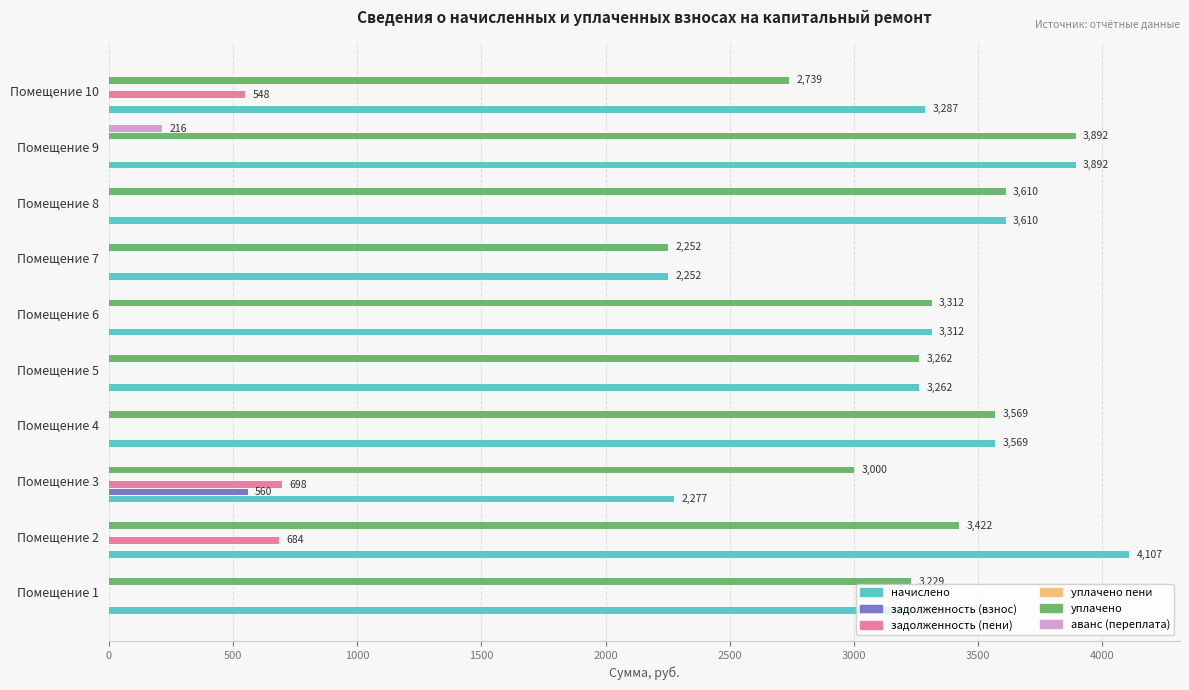

What is the greatest value displayed?

4106.9